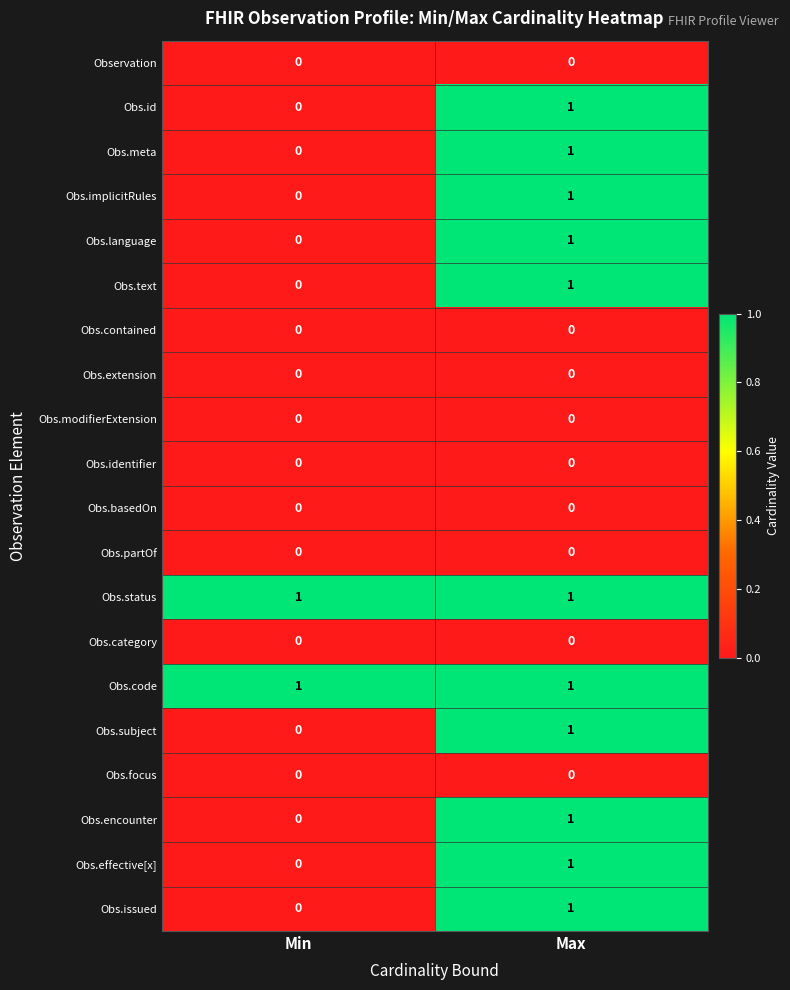

True or false: Obs.encounter has a value of 0 at Min.

True